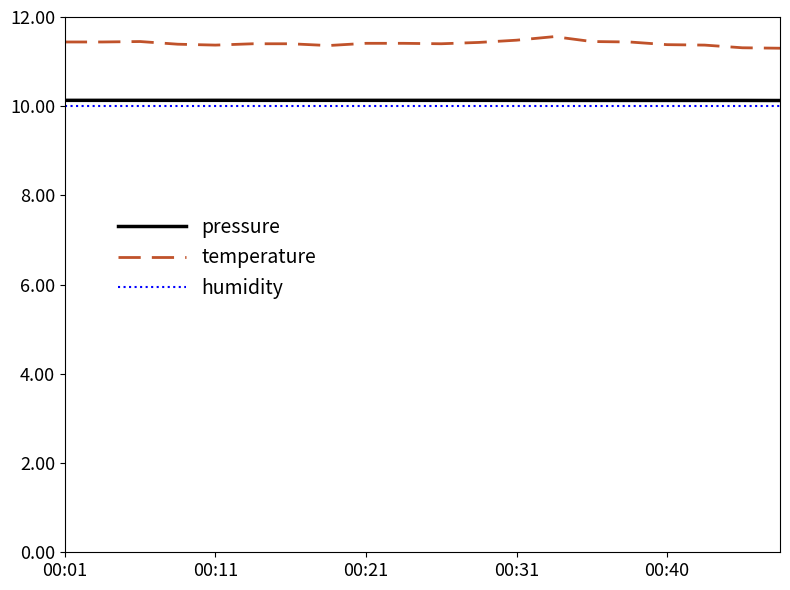

True or false: pressure and humidity cross at least once.

False